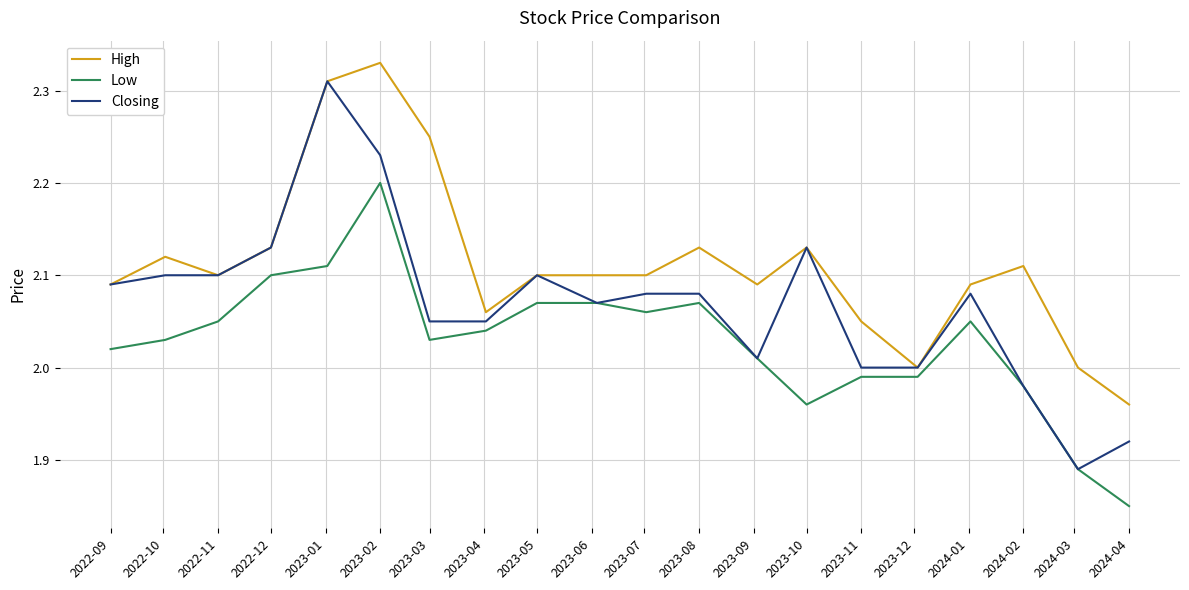

Rank the series by their average value, from highest to lowest.

High, Closing, Low